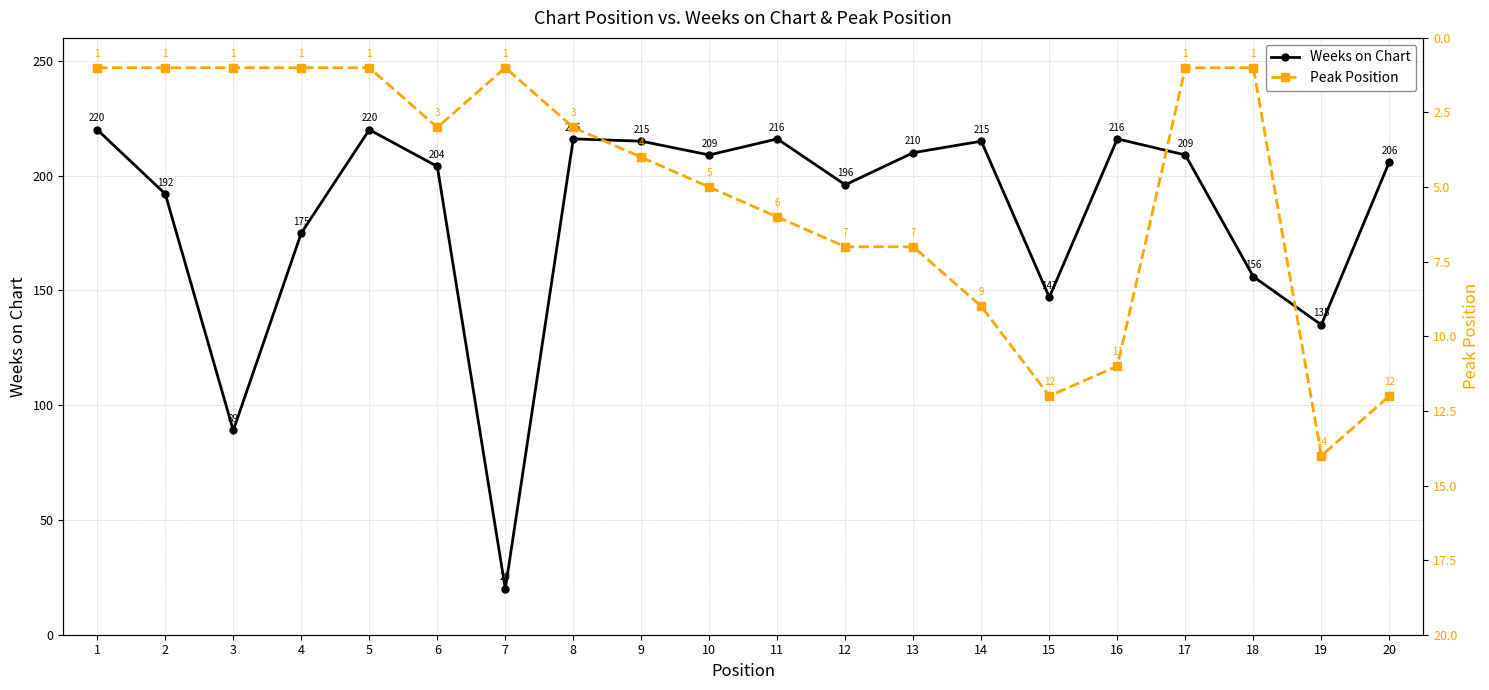

True or false: Weeks on Chart and Peak Position intersect in this chart.

False